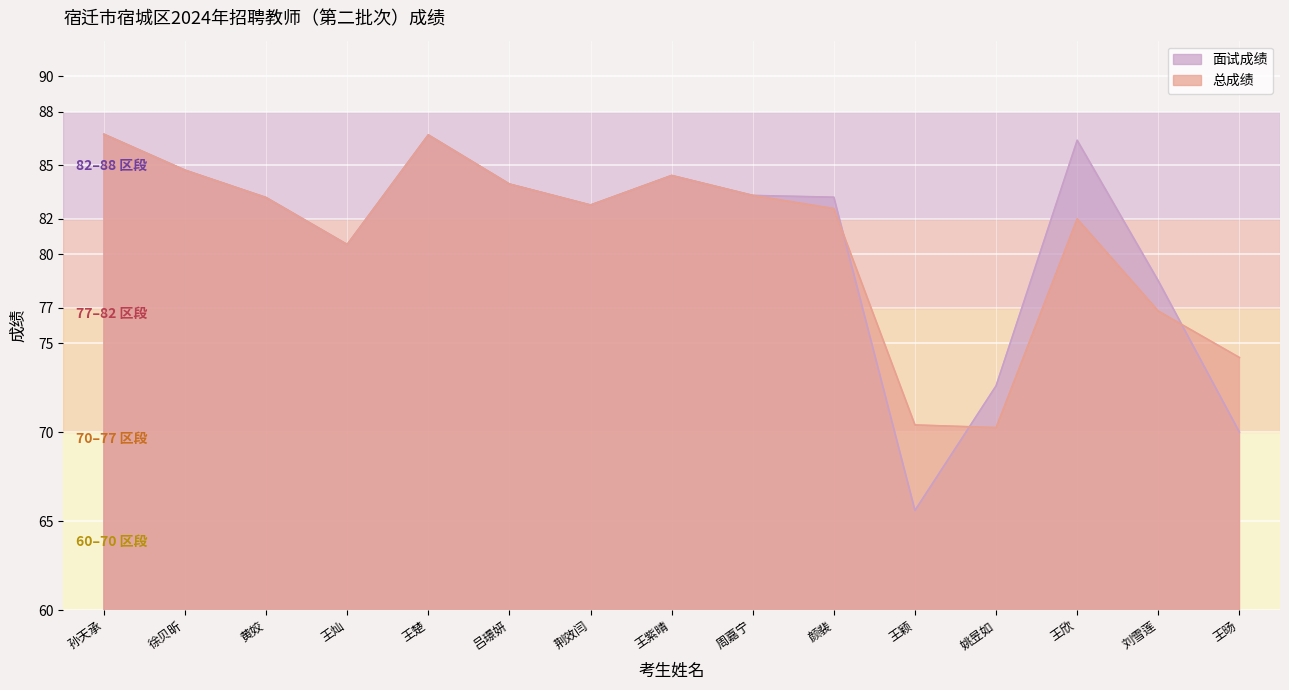

How many lines are shown in the chart?

2